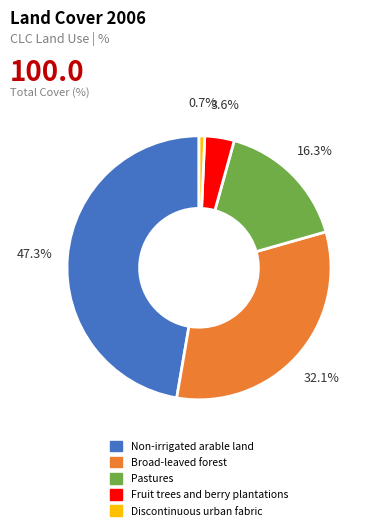

What percentage is the Pastures slice, to the nearest percent?

16%